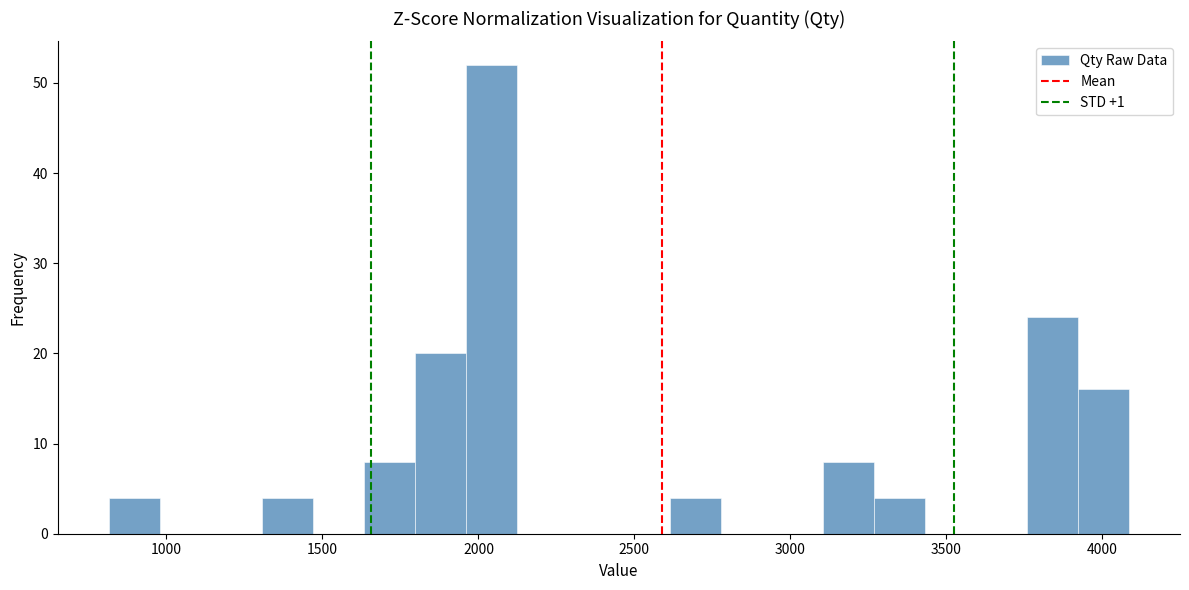

Around what value on the x-axis is the tallest bar? Give the approximate position of its centre, as read against the axis.

2050